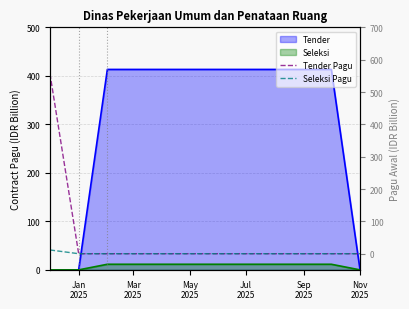

What is the sum of all Tender Pagu values?

556.6